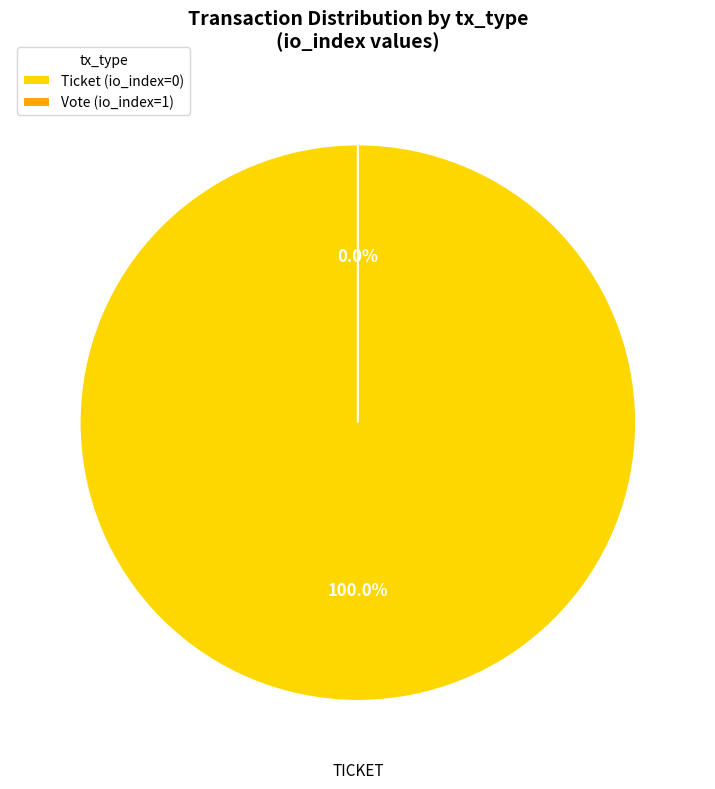

What is the smallest slice in the pie chart?

Vote